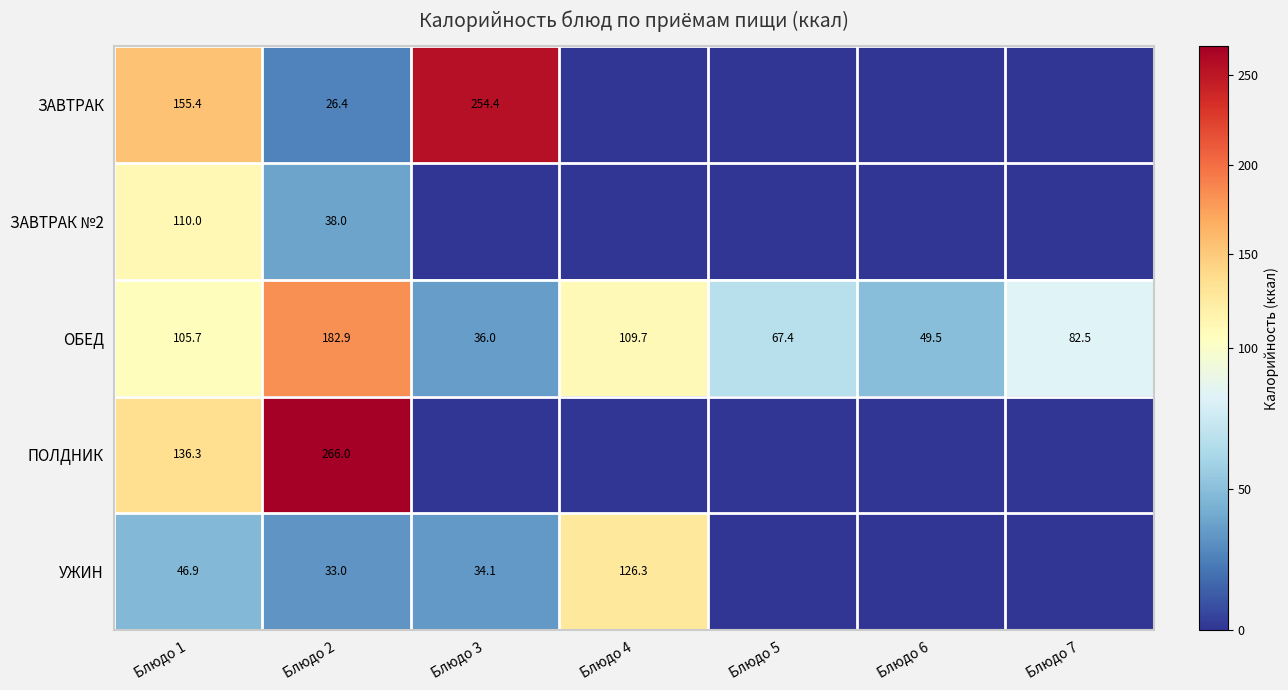

Is the value of УЖИН at Блюдо 2 greater than the value of ЗАВТРАК at Блюдо 1?

No